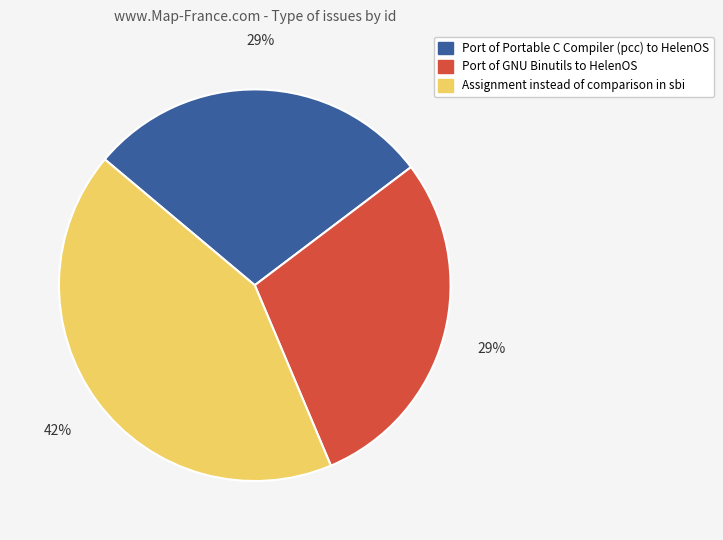

Count the number of slices in the pie.

3